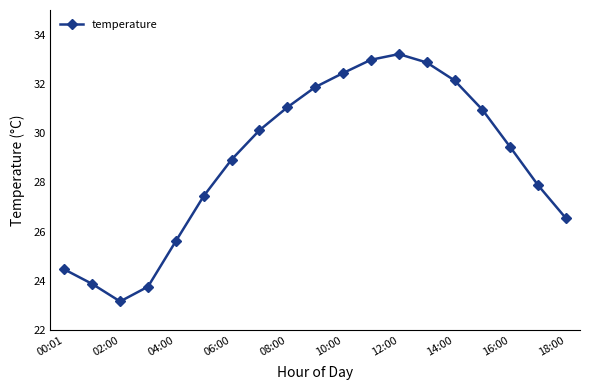

What is the difference between the maximum and minimum values?

10.0